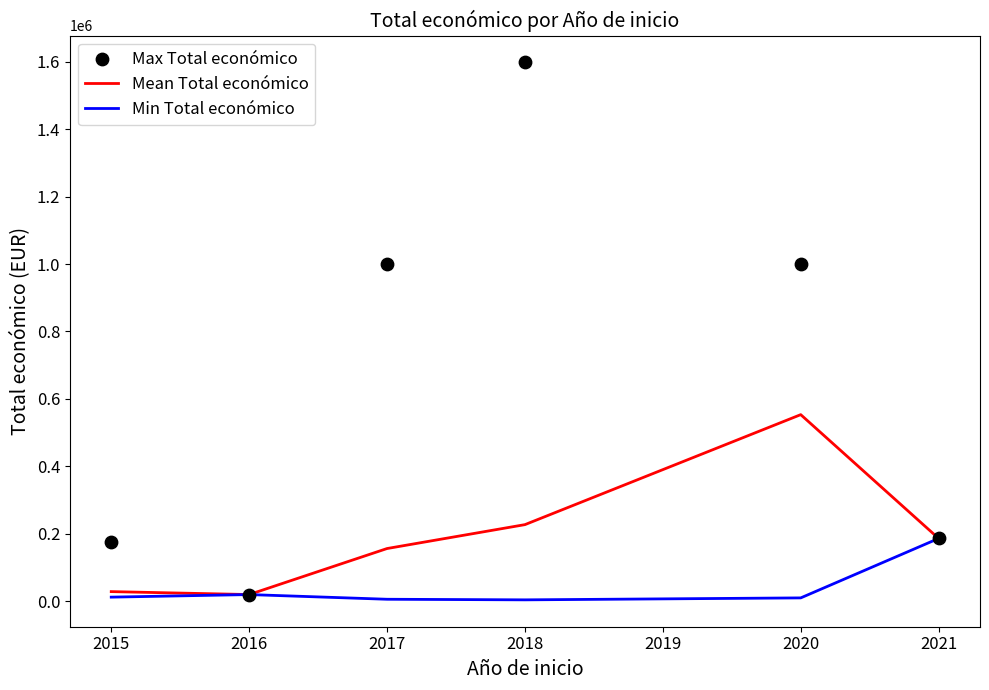

What are all the series names shown in the legend?

Mean Total económico, Min Total económico, Max Total económico